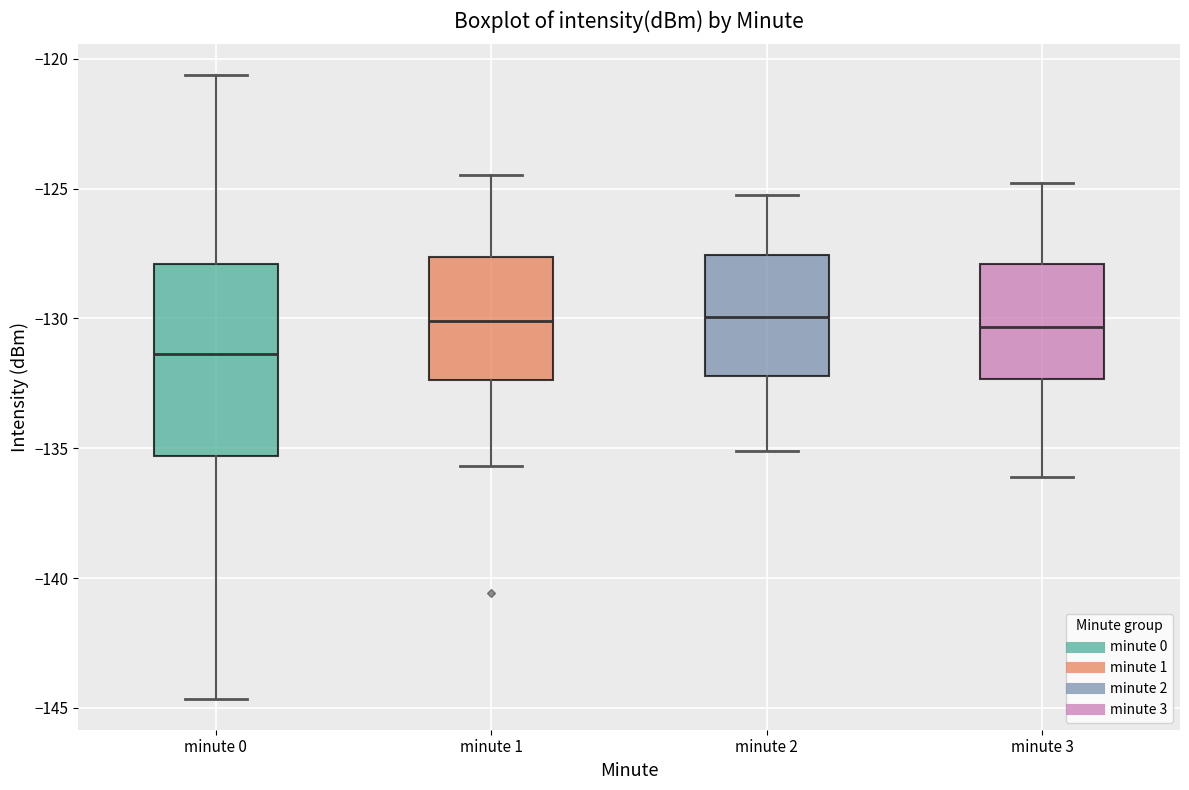

Comparing the boxes themselves (not the whiskers), which one is the tallest?

minute 0